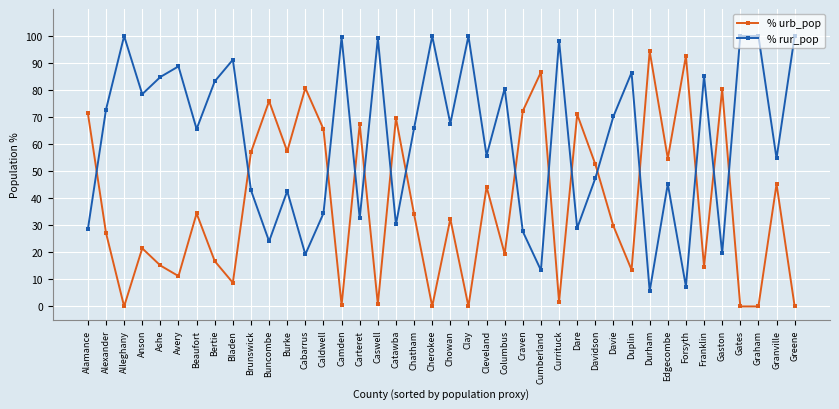

Does the chart display data point markers on the line(s)?

Yes